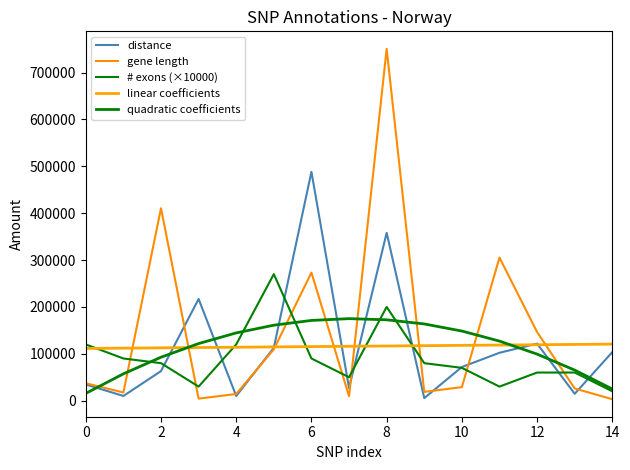

Does the chart have visible grid lines?

No